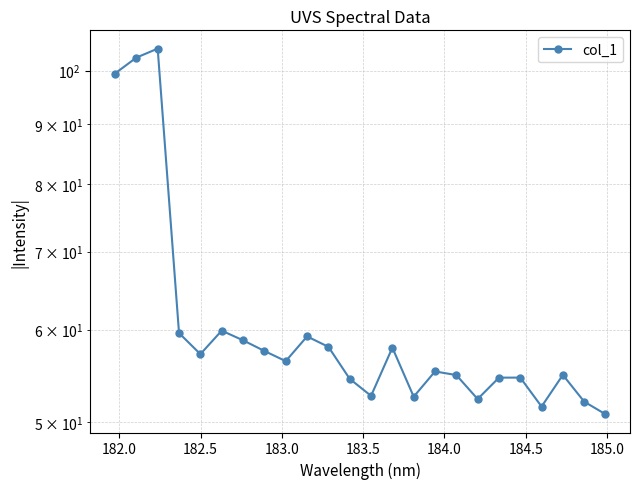

What is the ratio of the value at 184.5 to the value at 182.0?

0.6